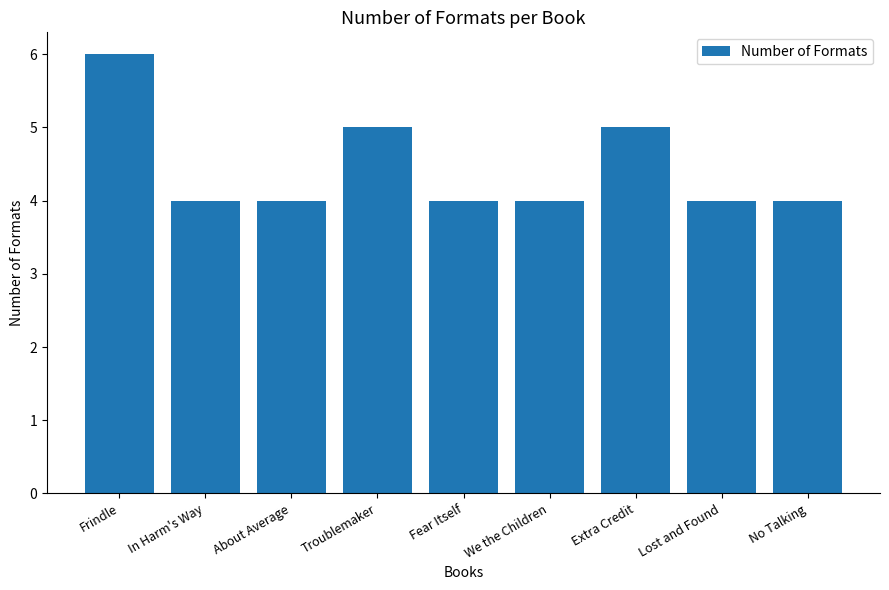

Reading left to right, extract all data points from this chart.

Frindle=6	In Harm's Way=4	About Average=4	Troublemaker=5	Fear Itself=4	We the Children=4	Extra Credit=5	Lost and Found=4	No Talking=4